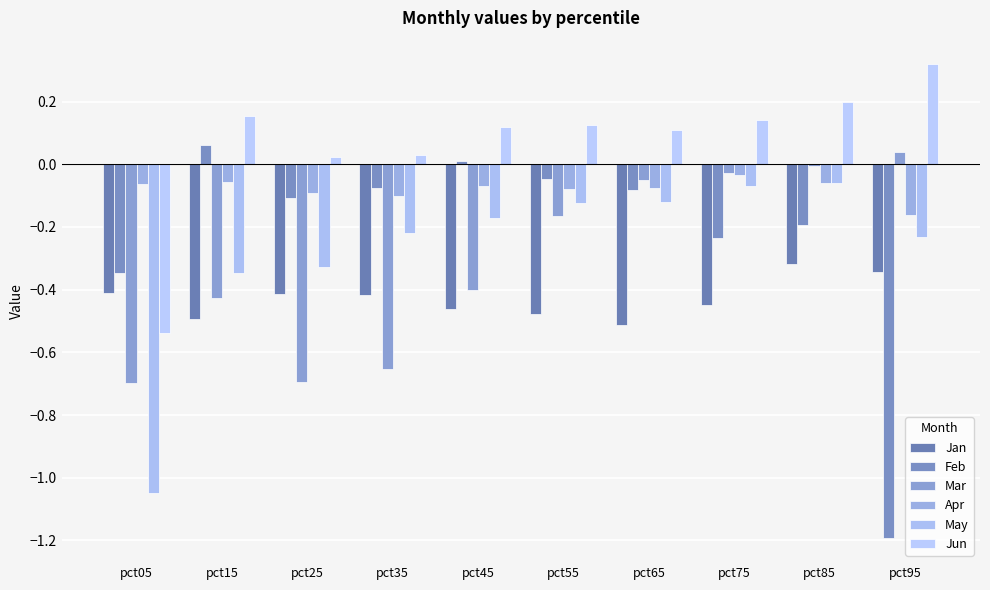

Count the number of categories in the chart.

10